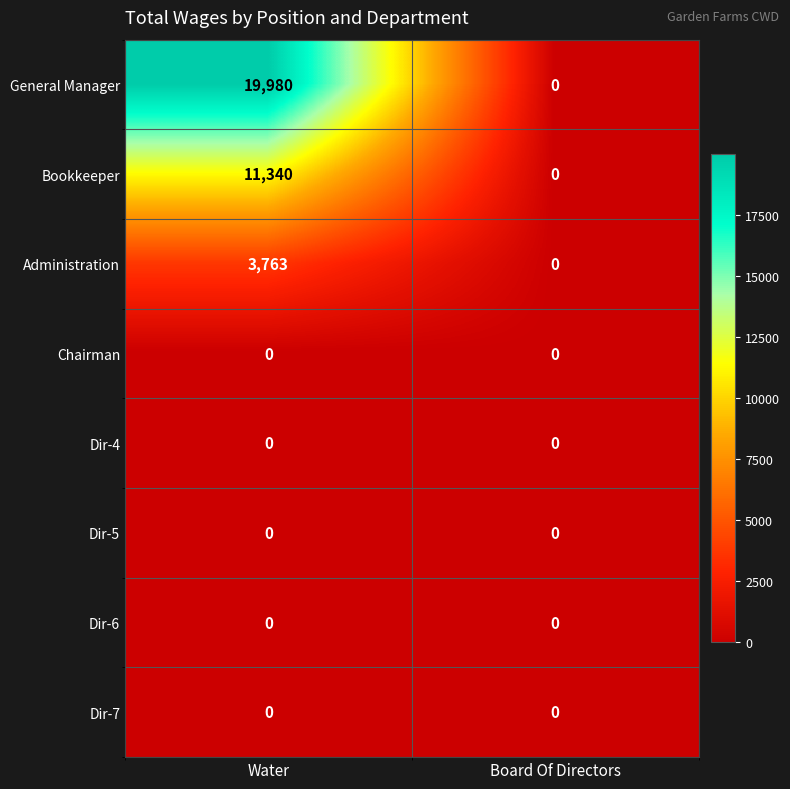

List the labels in order of General Manager value, largest first.

Water, Board Of Directors